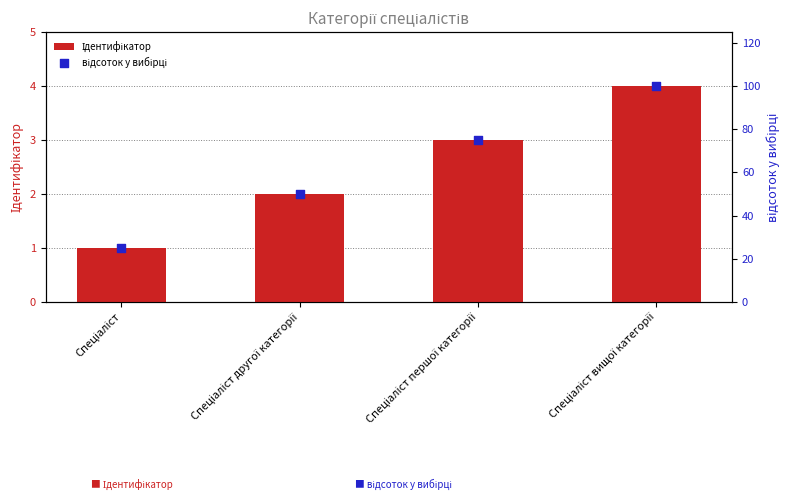

What are all the series names shown in the legend?

Ідентифікатор, відсоток у вибірці